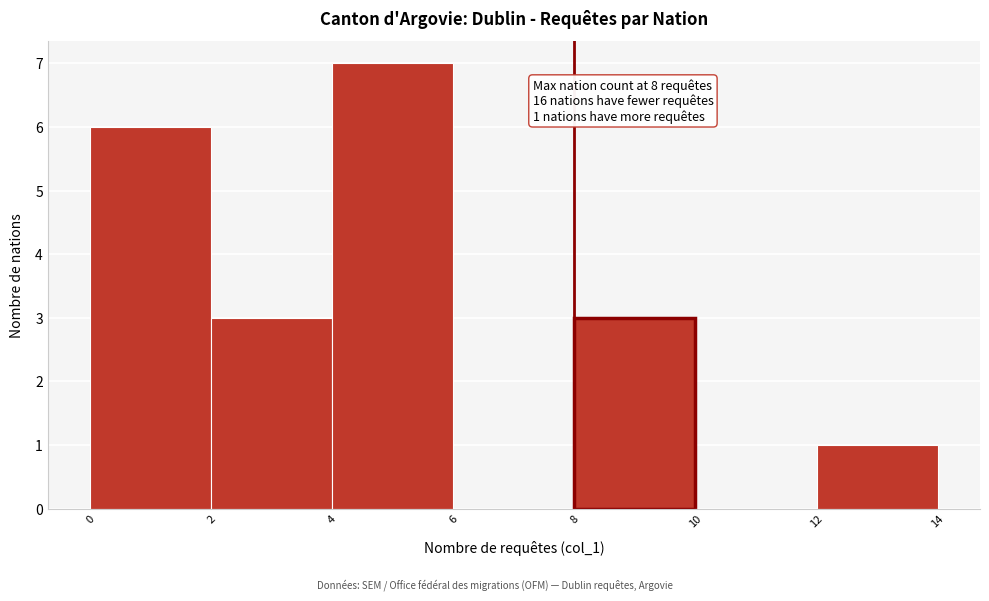

Which range on the x-axis has the tallest bar?

4 to 6